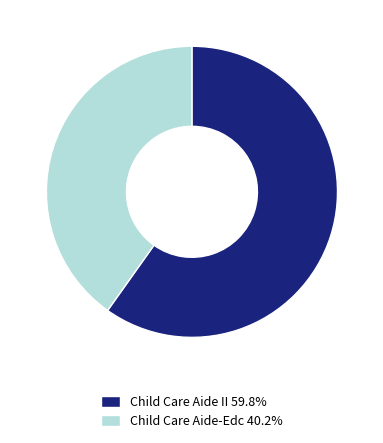

How many slices are in this pie chart?

2